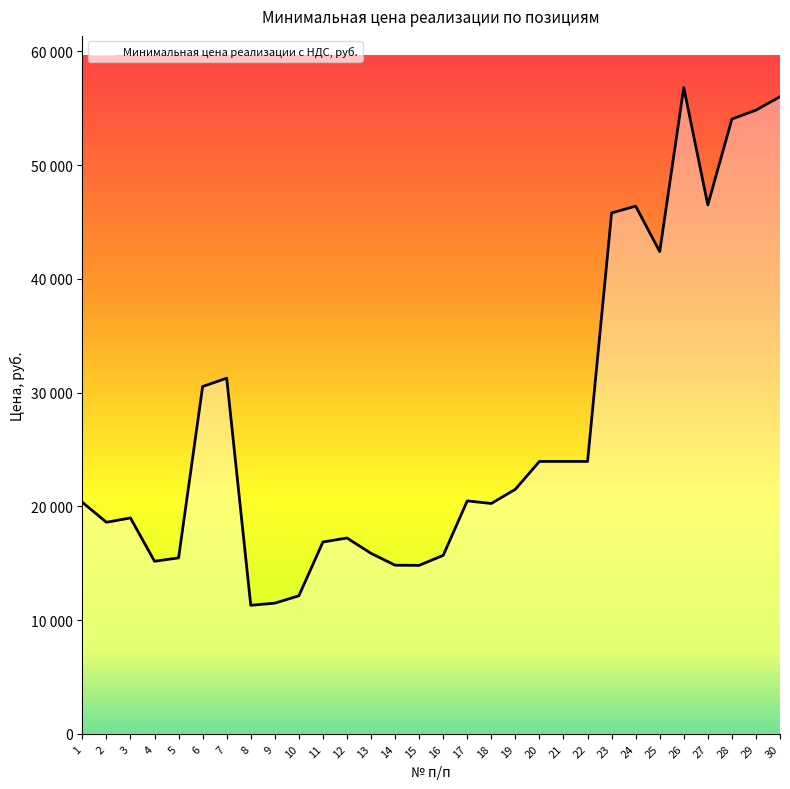

Where is the first local maximum?

3